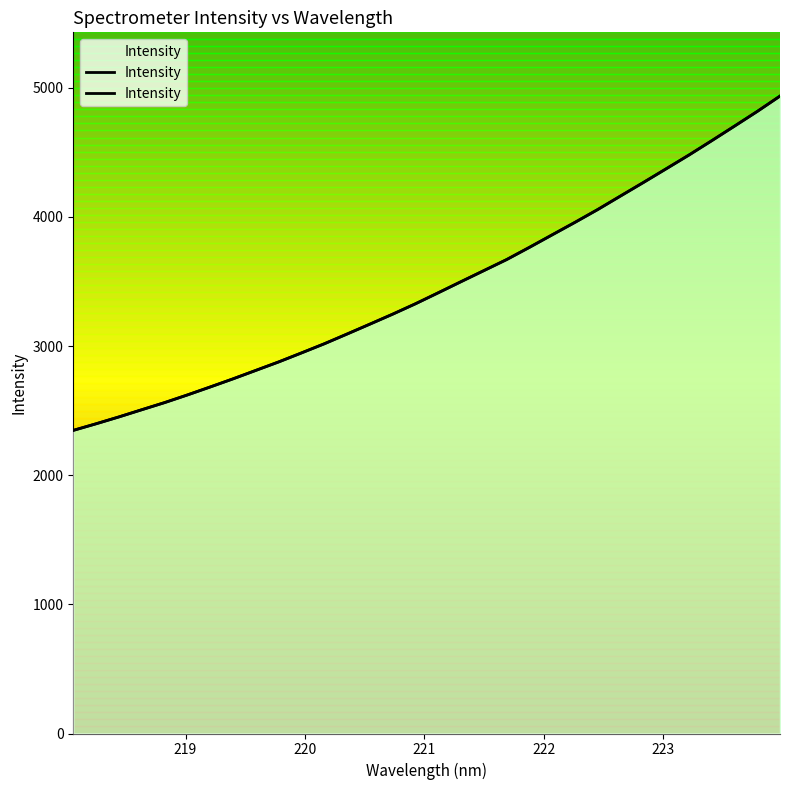

What is the label of the 2nd point from the left?

219